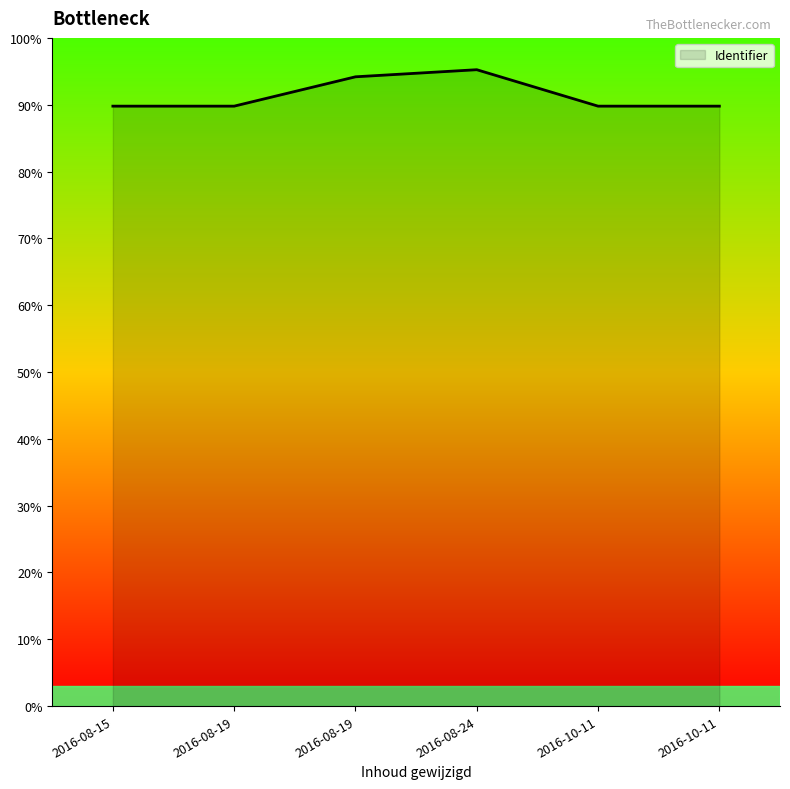

Where is the first local maximum?

2016-08-24